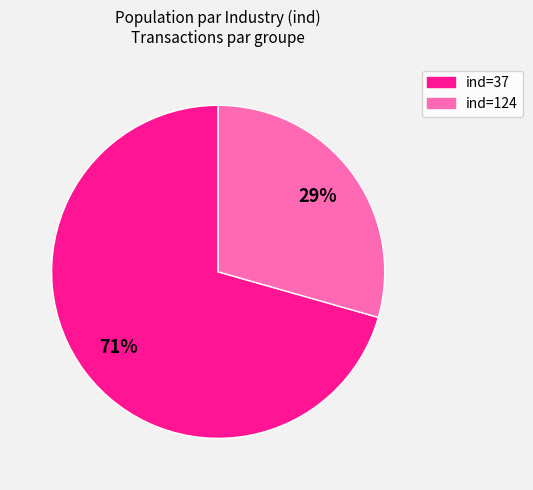

To the nearest percent, what is the average slice percentage?

50%